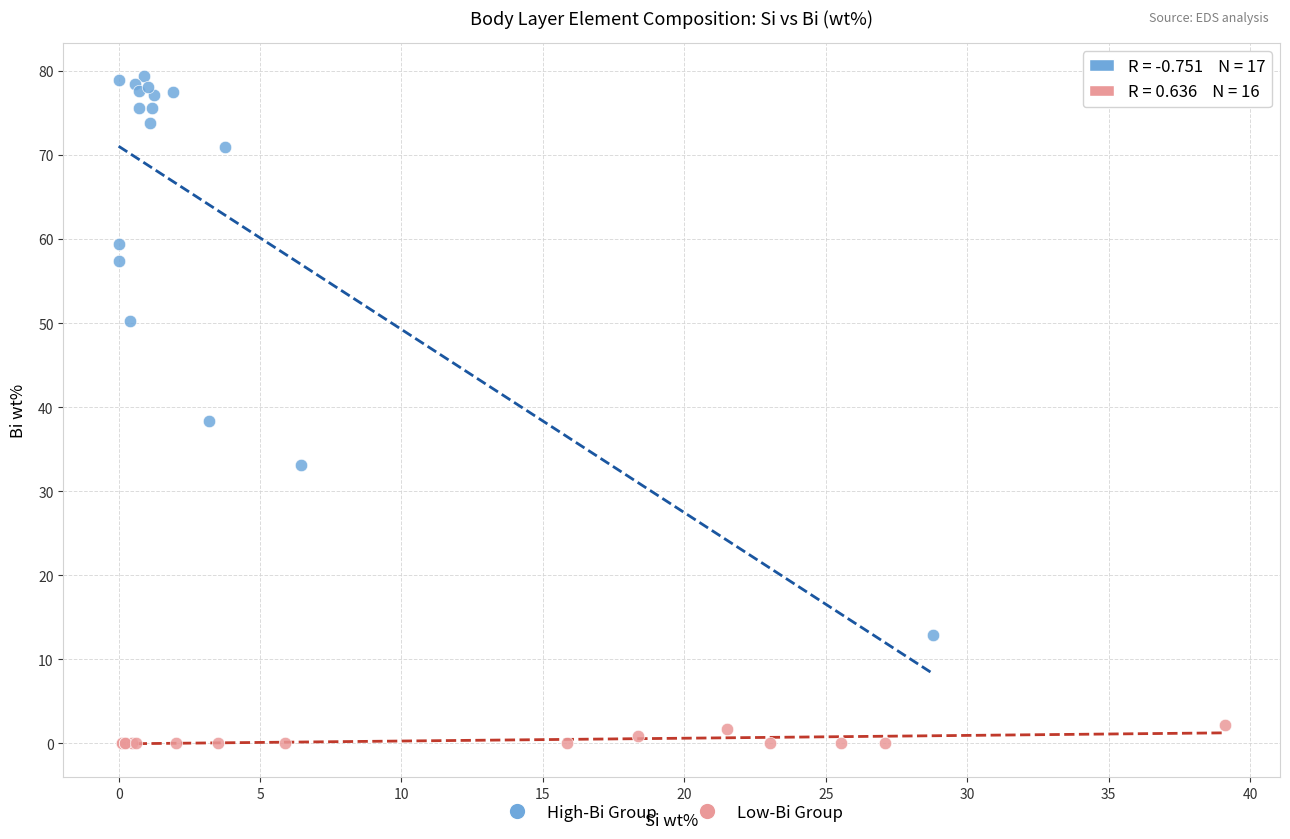

Which series contains the highest Y value?

High-Bi Group